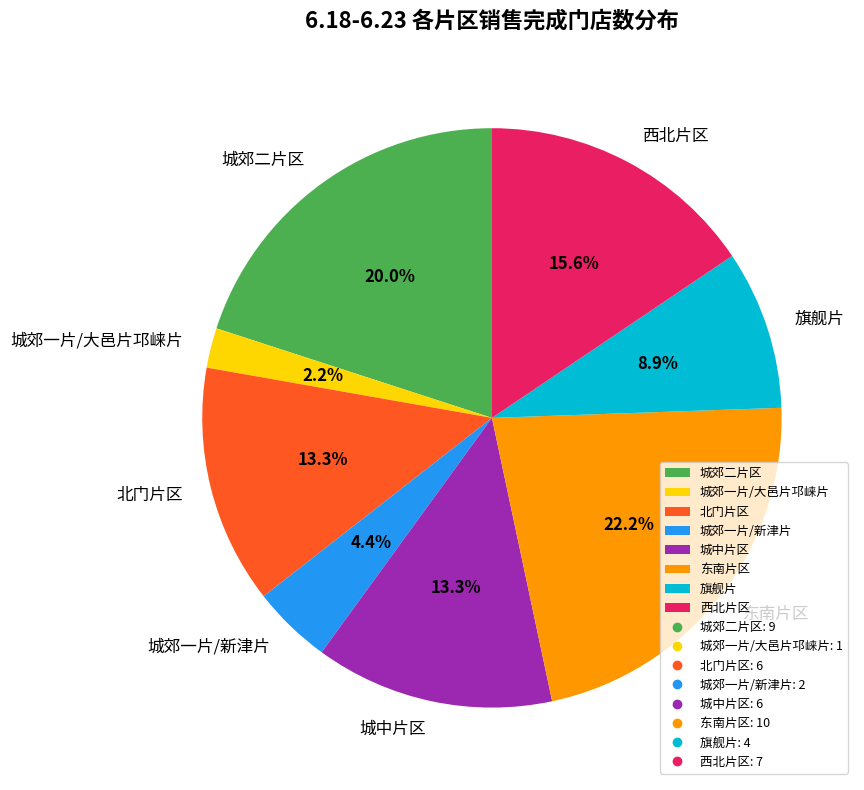

Between 北门片区 and 东南片区, which is larger?

东南片区